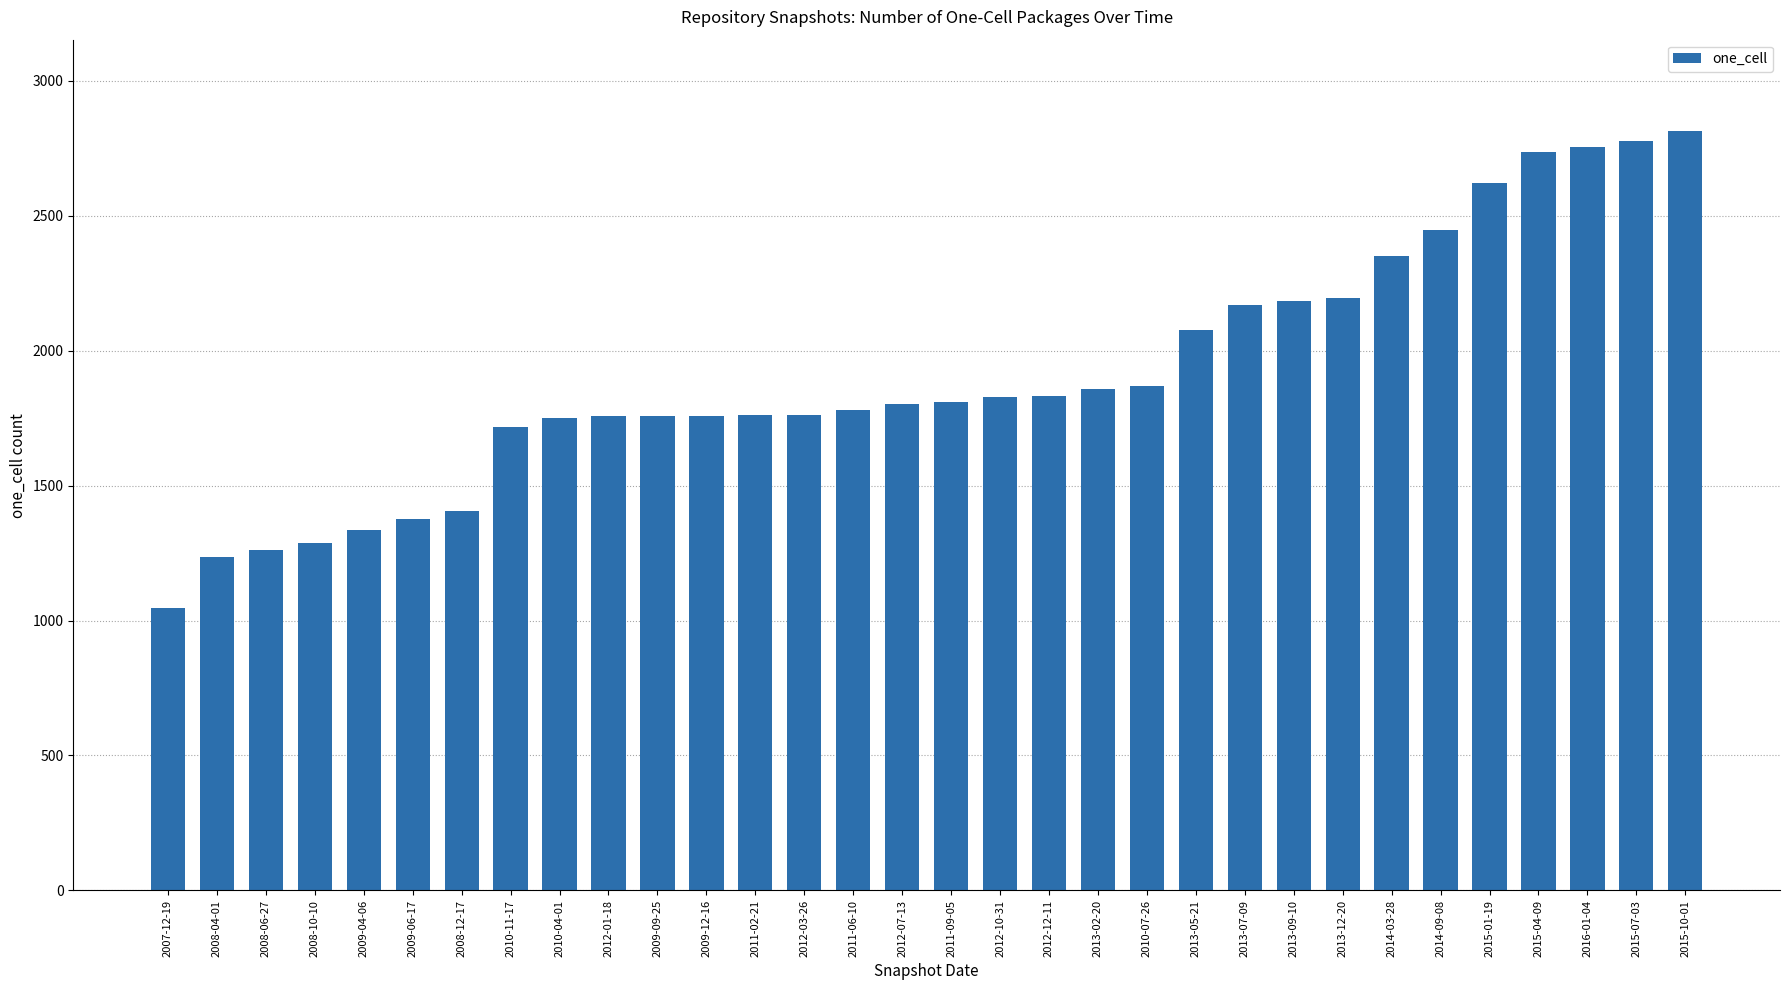

How many bars are there in total?

32